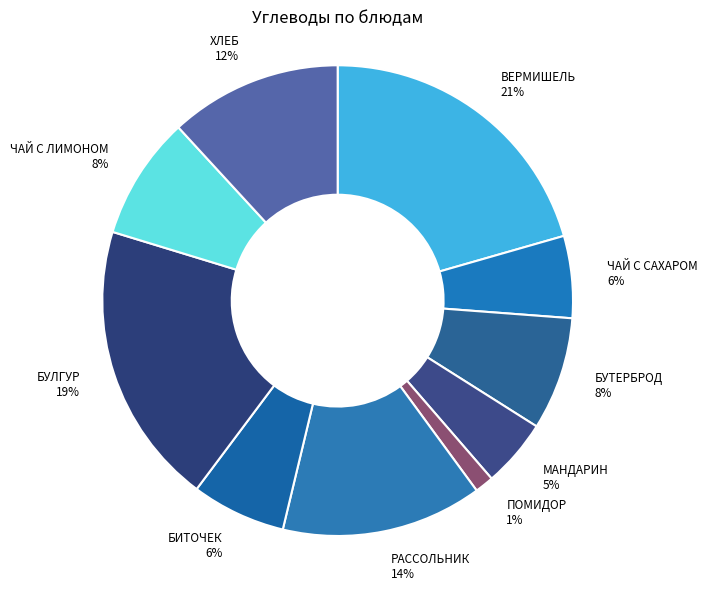

What percentage is the МАНДАРИН slice, to the nearest percent?

5%